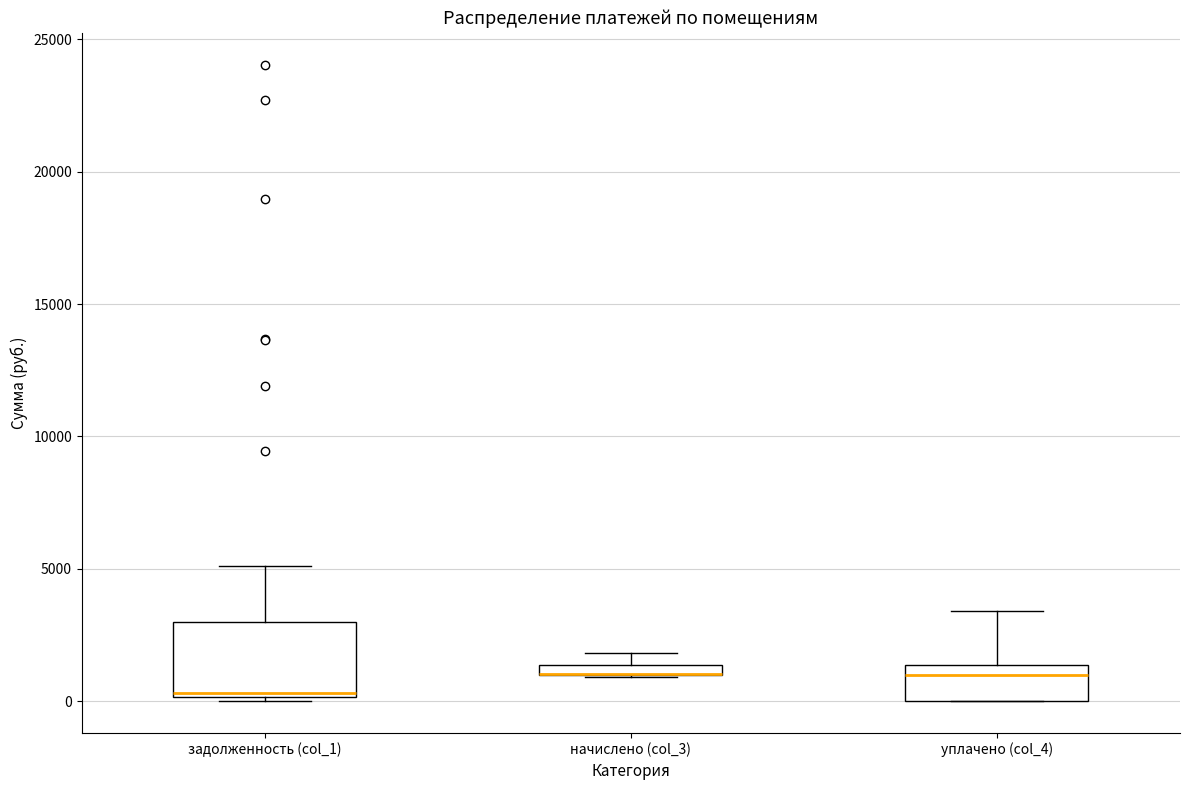

Where is the lower edge of the box for задолженность (col_1) on the y-axis? The values are not printed on the chart, so give them approximately, as read against the axis.

0